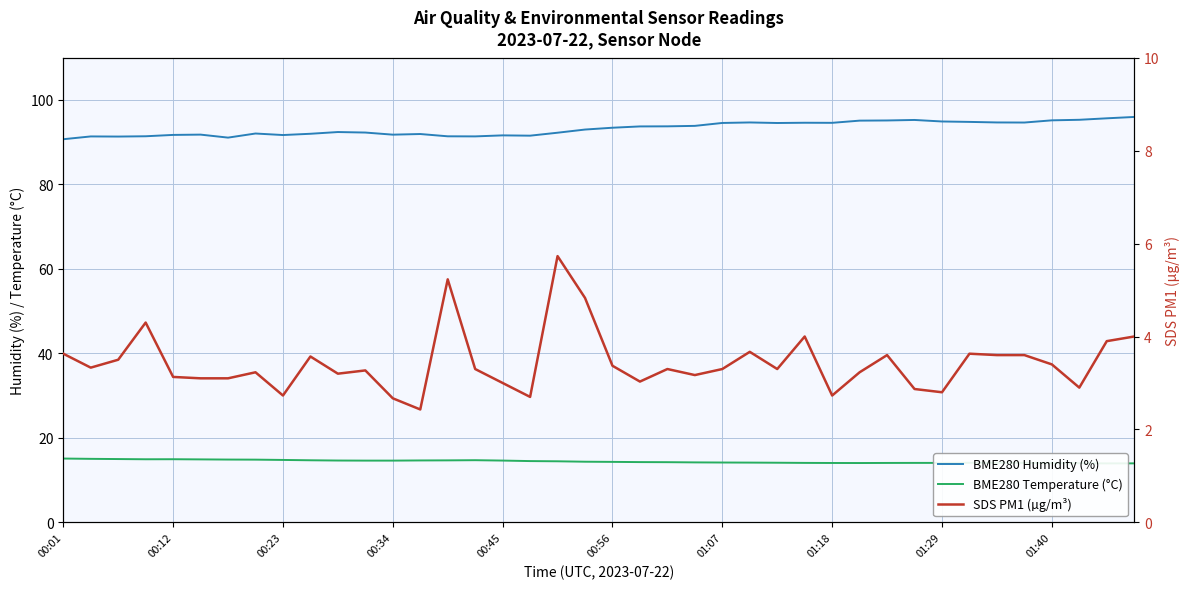

In BME280 Humidity (%), how many points are lower than both neighbors (excluding endpoints)?

9